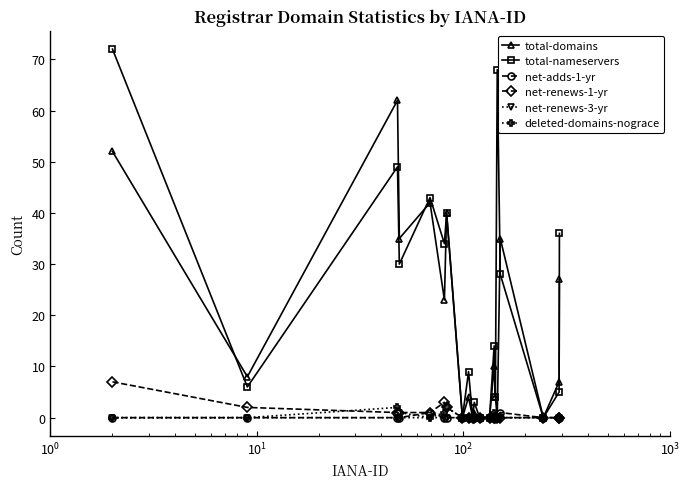

Which series has the widest spread of values?

total-nameservers